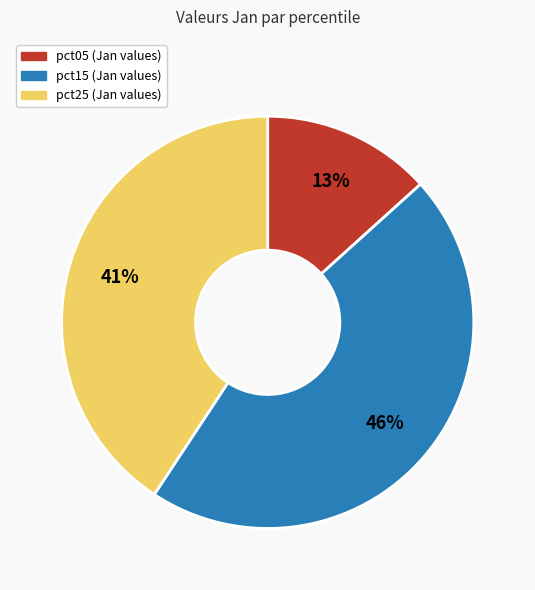

To the nearest percent, what is the average slice percentage?

33%